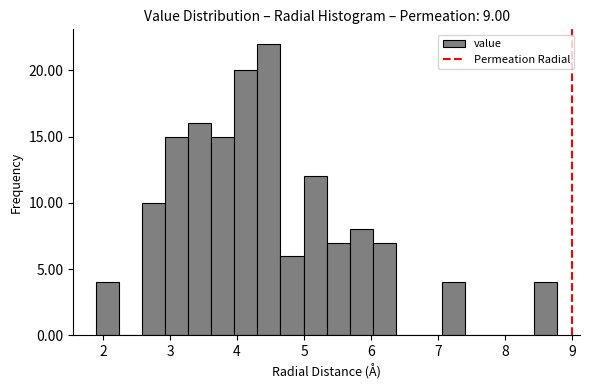

Read against the x-axis, roughly where is the centre of the tallest bar?

4.5